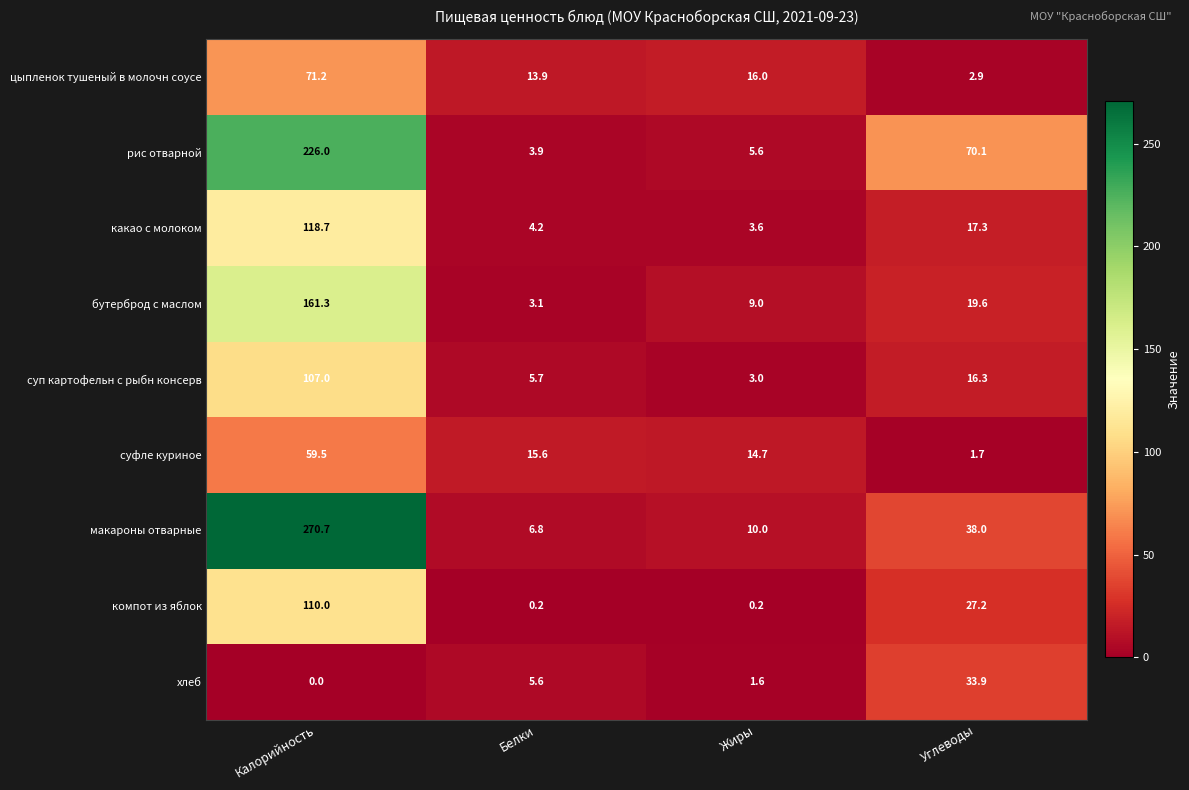

At which label does макароны отварные reach its peak?

Калорийность